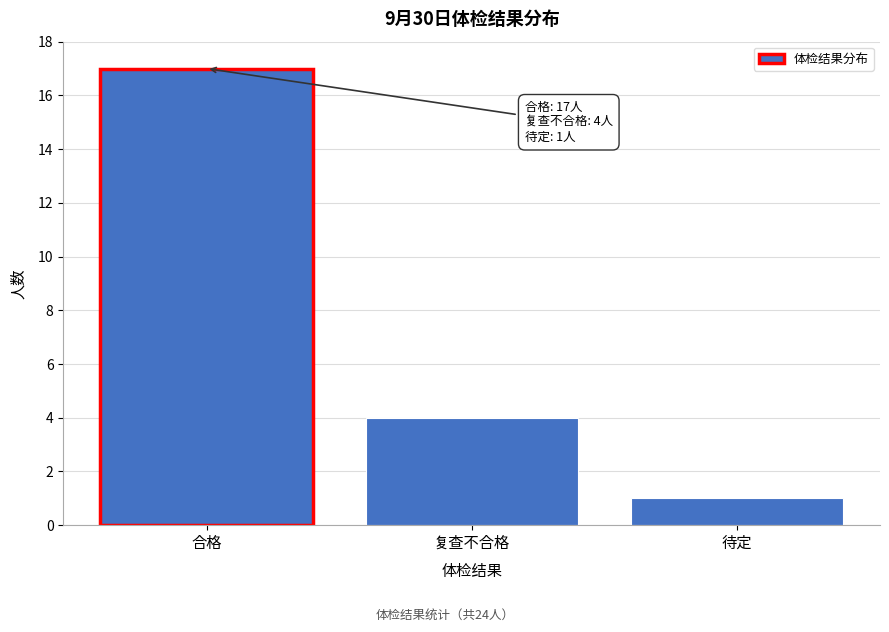

Reading left to right, what are all the values shown in this chart?

合格=17	复查不合格=4	待定=1